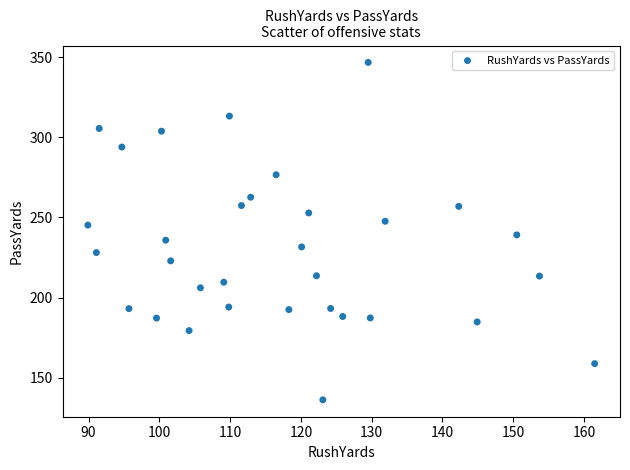

What is the range of X values (max minus min)?

71.6